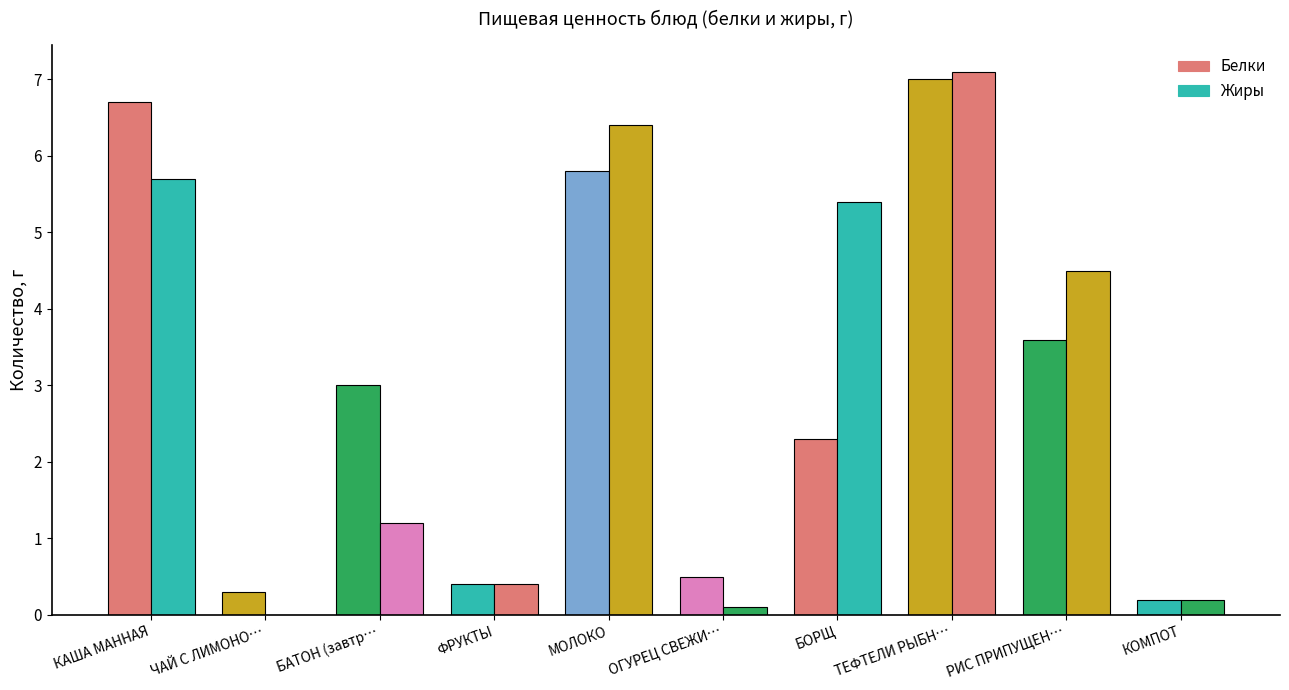

Are the bars grouped side by side (vs. stacked)?

Yes